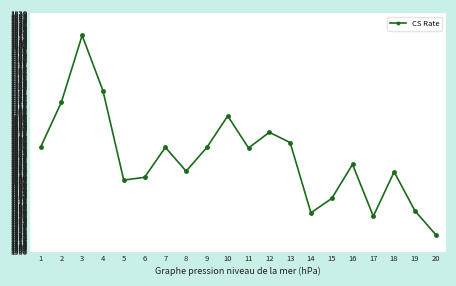

What is the ratio of the value at 12 to the value at 8?

1.0